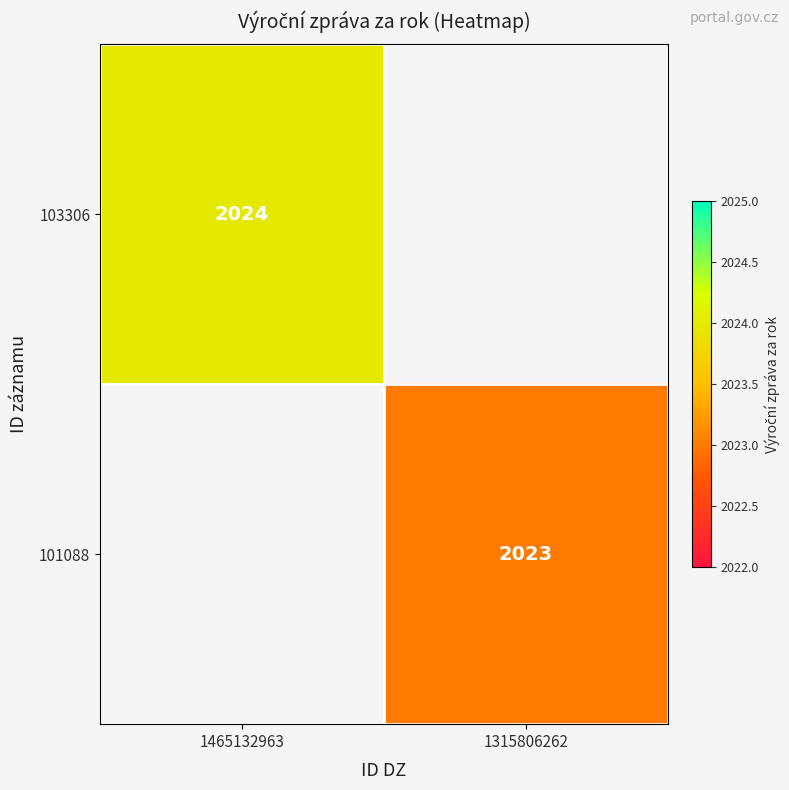

True or false: 101088 has a value of 2023 at 1315806262.

True